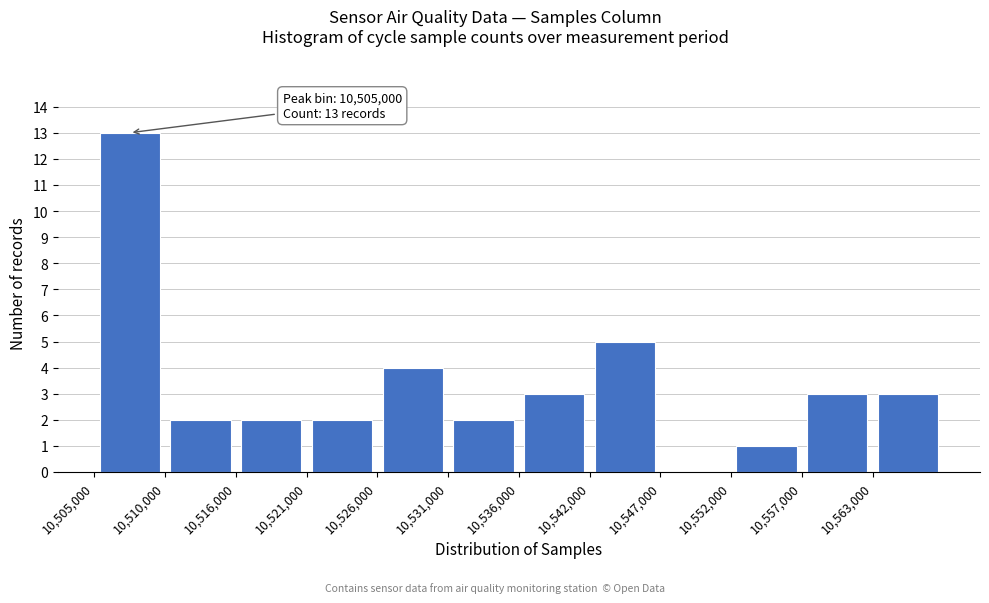

Over which range of the x-axis is the bar tallest?

10505000 to 10510000